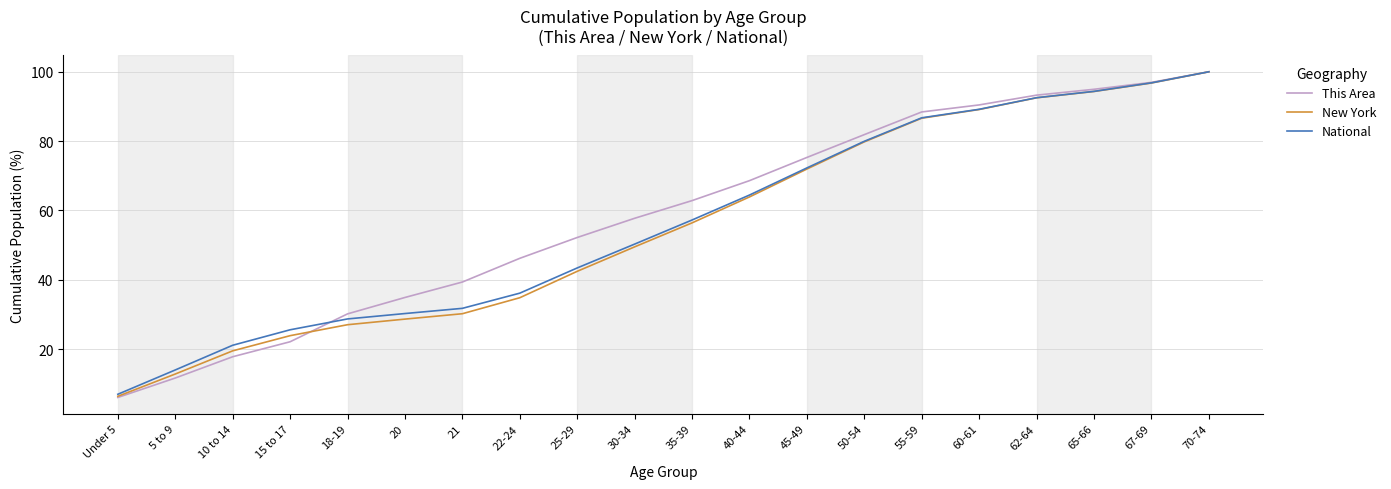

What is the spread (max minus min) of values at 35-39?

6.4